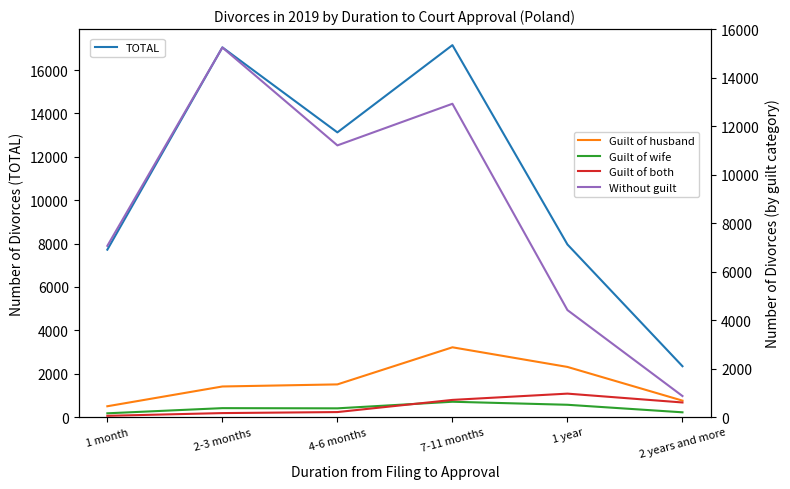

Between 2-3 months and 7-11 months, which series saw the biggest shift?

Without guilt